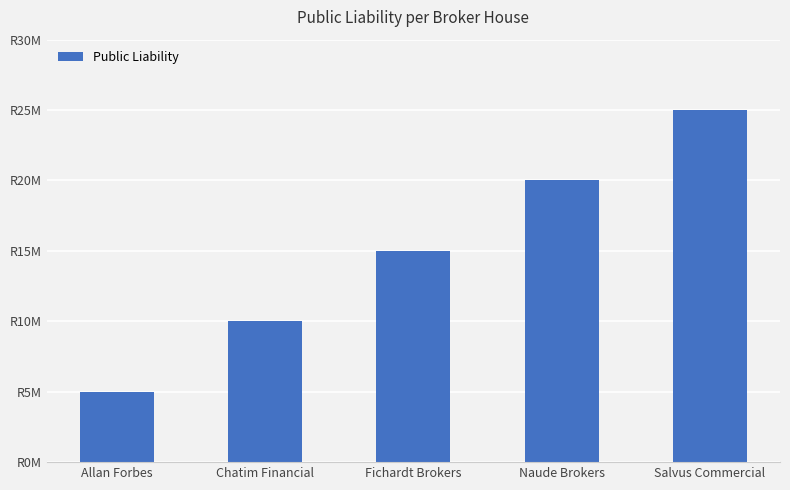

Which has a higher value, Chatim Financial or Salvus Commercial?

Salvus Commercial